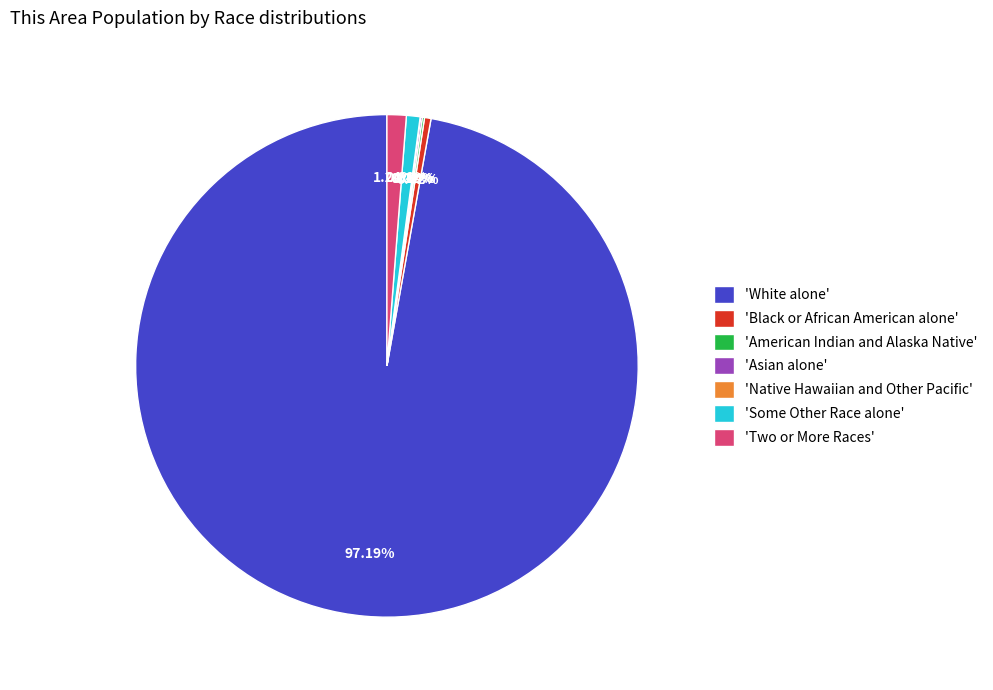

Does 'White alone' represent more than half of the total?

Yes